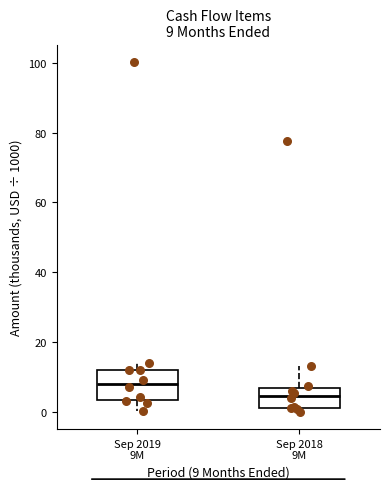

Which box has the highest median line?

Sep 2019 9M